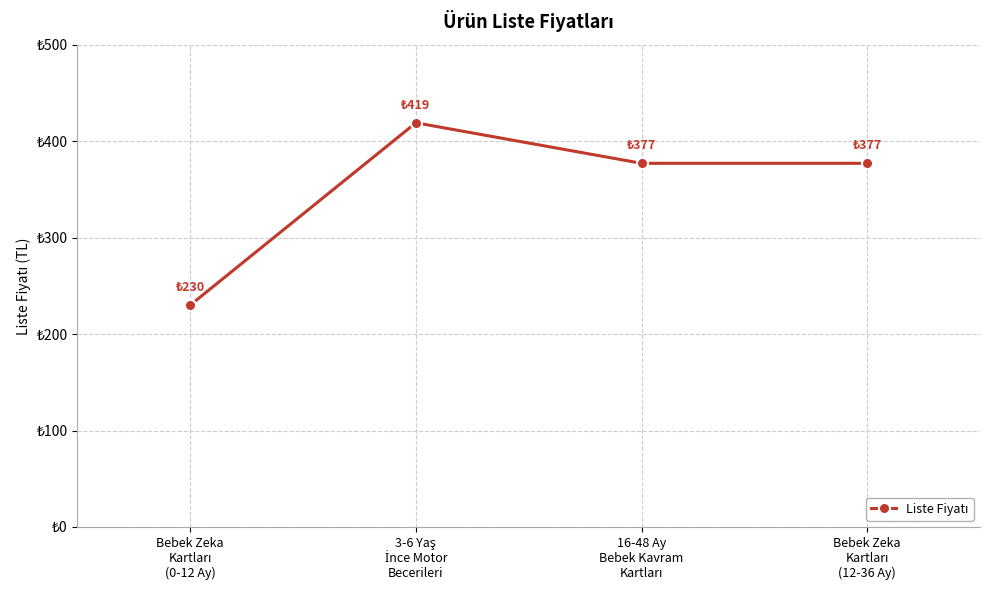

Is this an area chart (filled region under the line)?

No